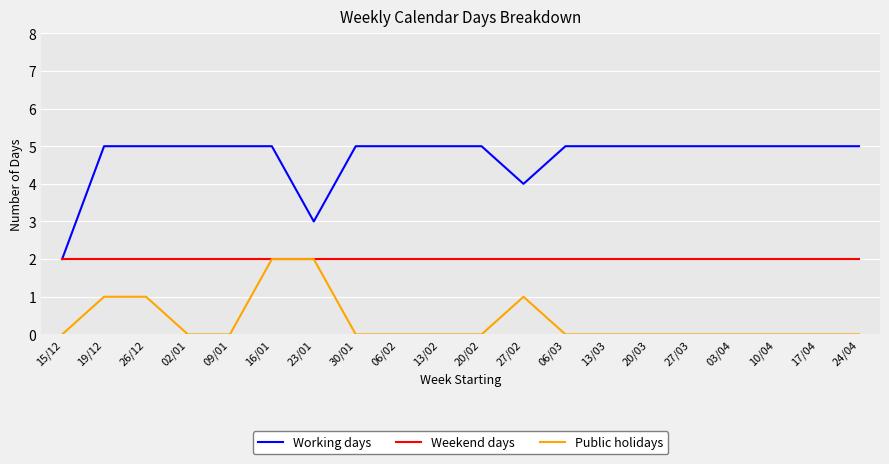

Count the number of data series in this chart.

3